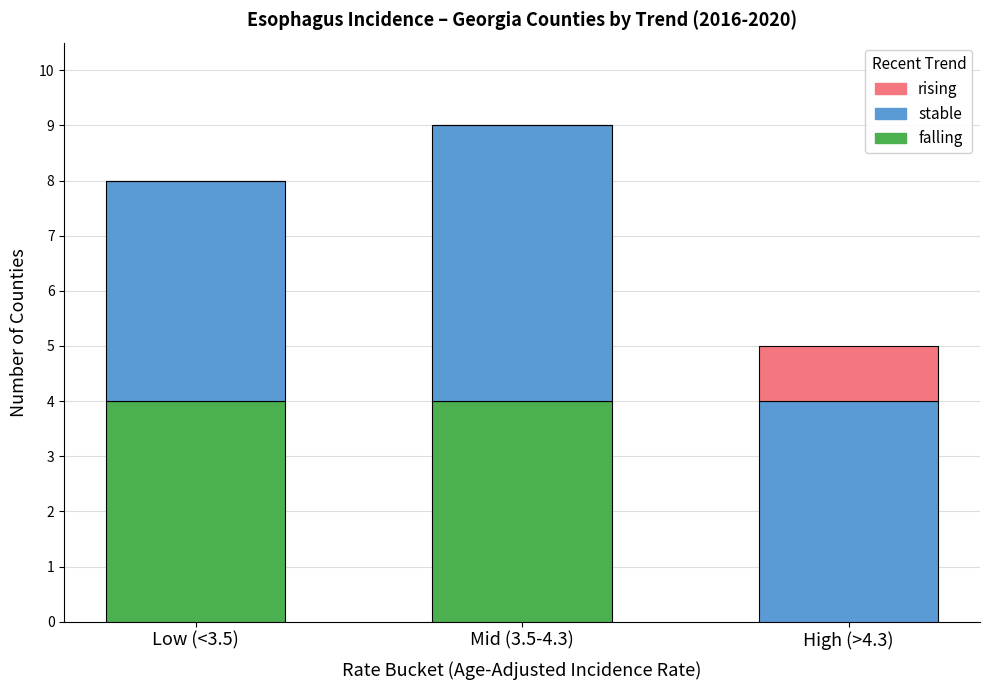

What is the total value across all series at Mid (3.5-4.3)?

9